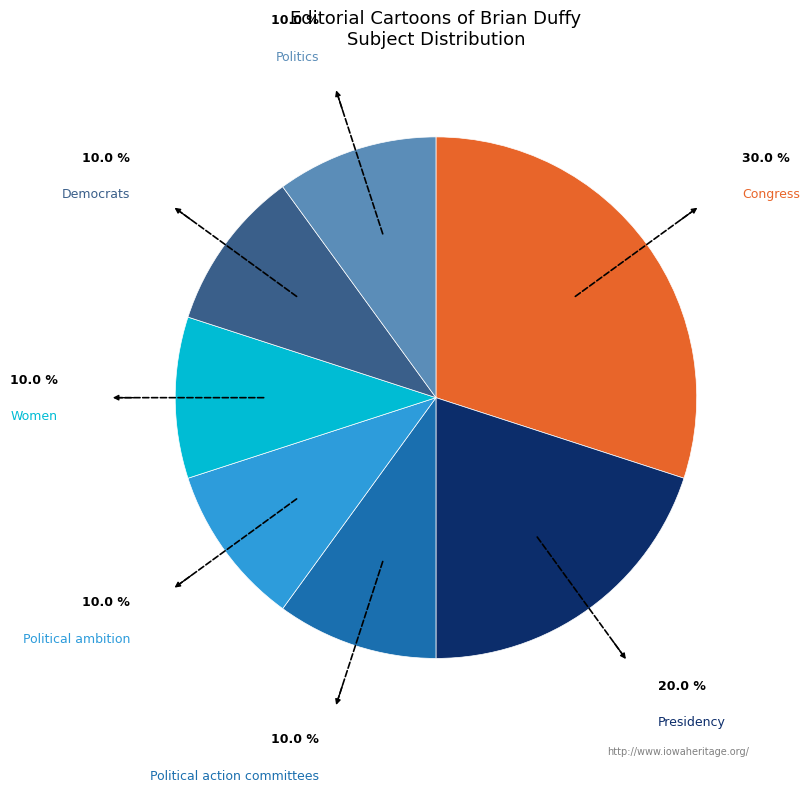

Does any single category account for the majority?

No